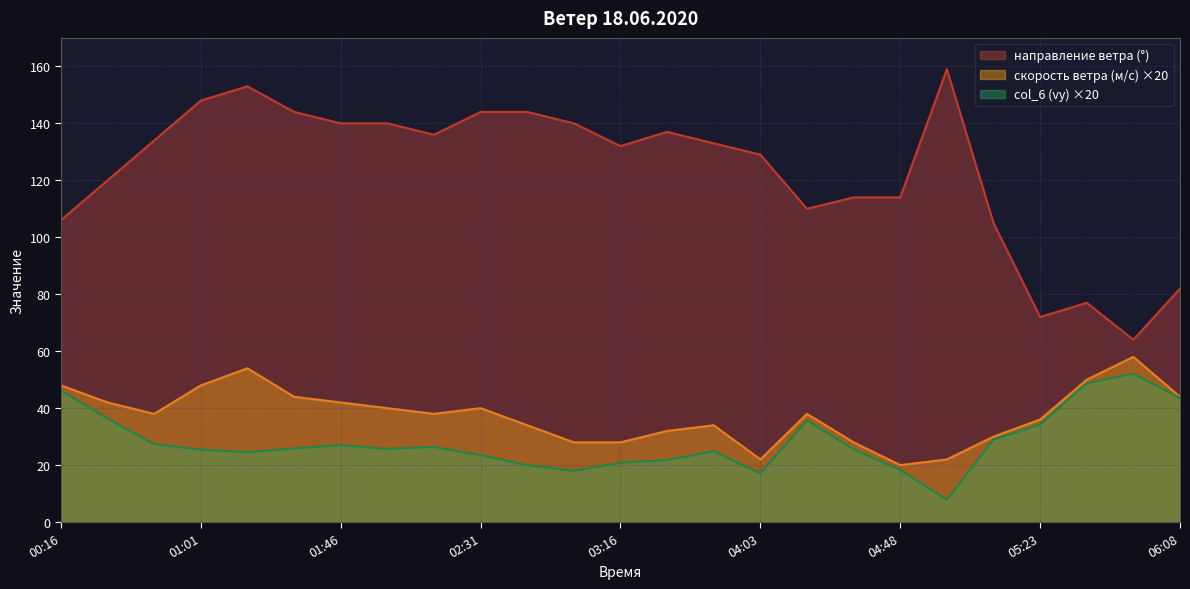

Which category has the lowest value in the col_6 (vy) series?

05:03